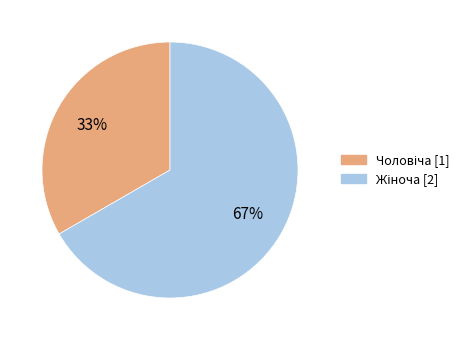

Is there any slice that represents more than half of the pie?

Yes